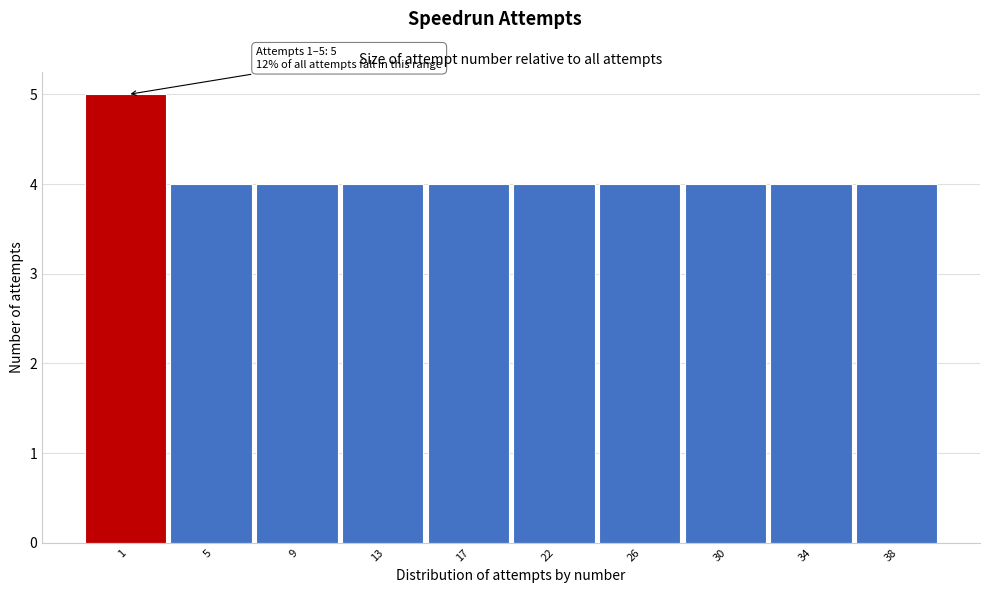

Reading right to left, transcribe all the data shown in this chart.

38=4	34=4	30=4	26=4	22=4	17=4	13=4	9=4	5=4	1=5